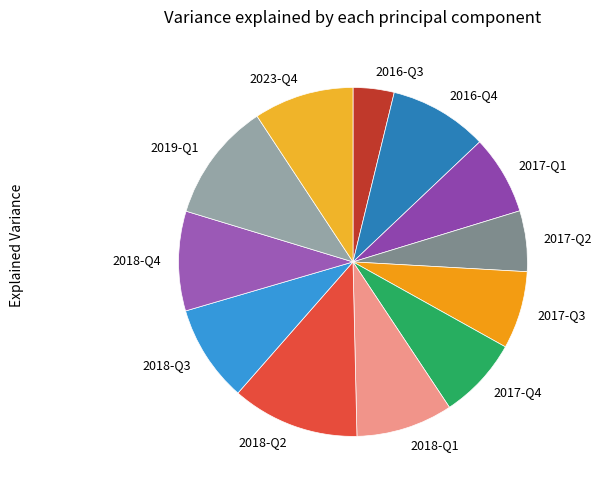

Is it true that 2016-Q4 is 23% of the pie?

False